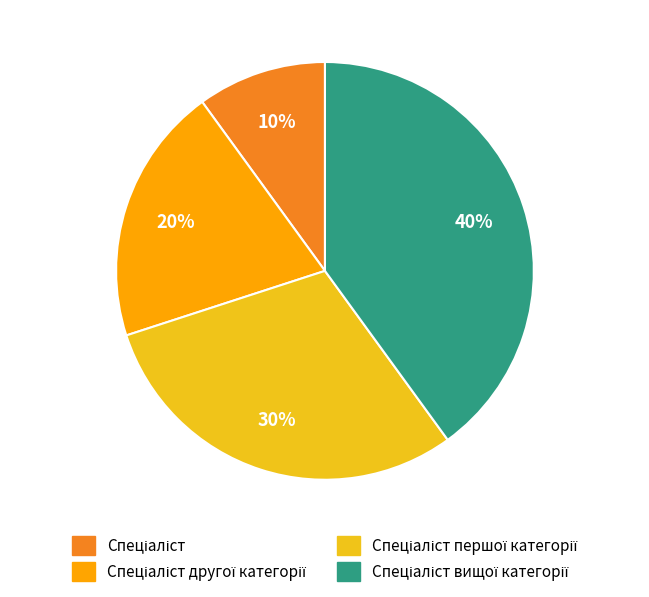

Is there any slice that represents more than half of the pie?

No